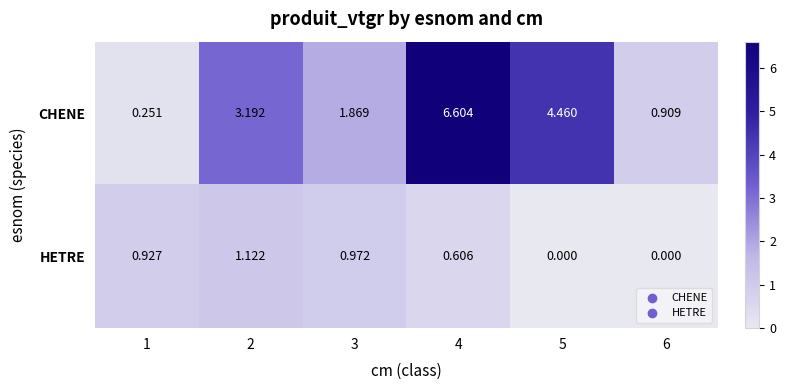

Rank the series by their maximum value, from highest to lowest.

CHENE, HETRE